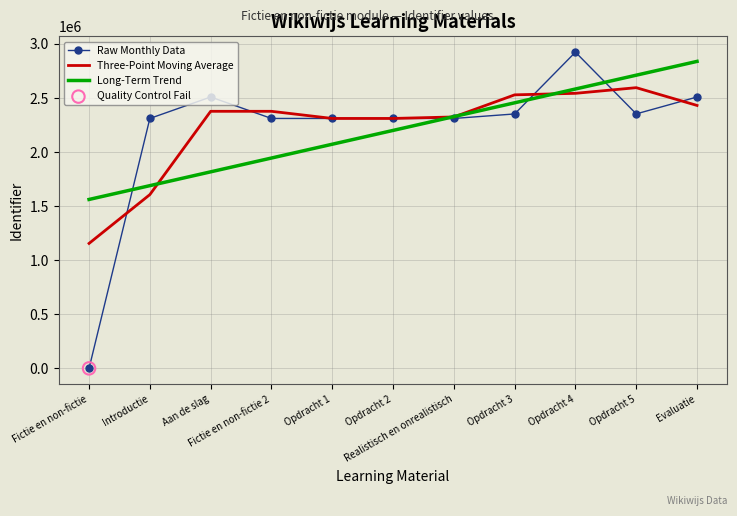

At how many categories does at least one series exceed 249281?

11